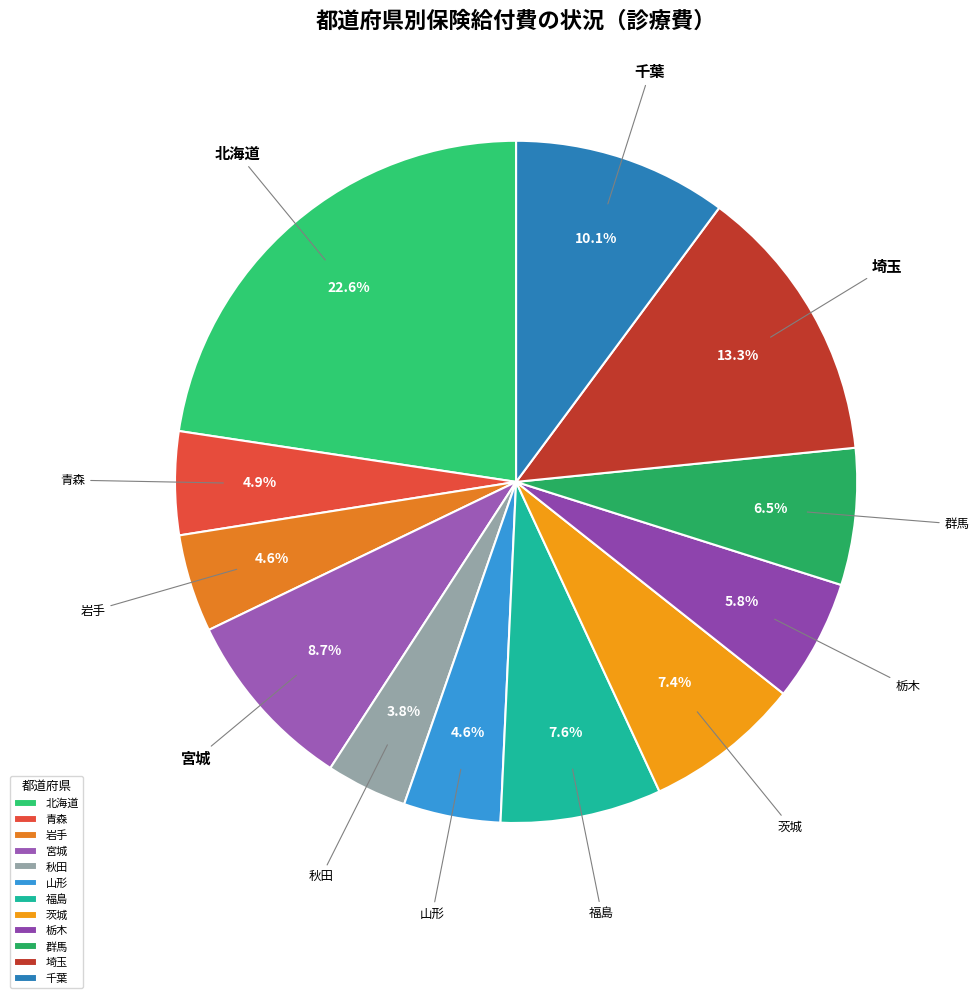

Do 埼玉 and 群馬 together represent more than half of the pie?

No